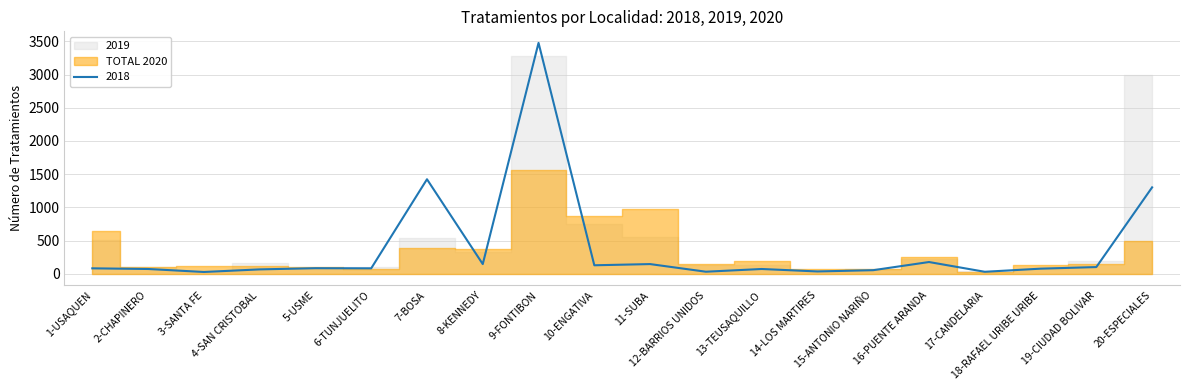

What is the spread (max minus min) of values at 6-TUNJUELITO?

26